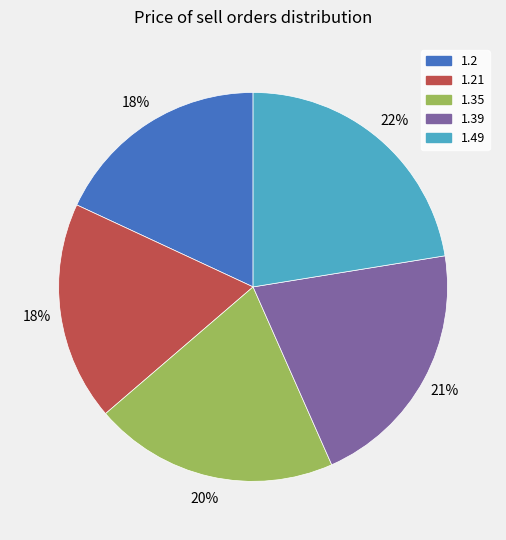

To the nearest percent, what is the difference between the largest and smallest slice percentages?

4%